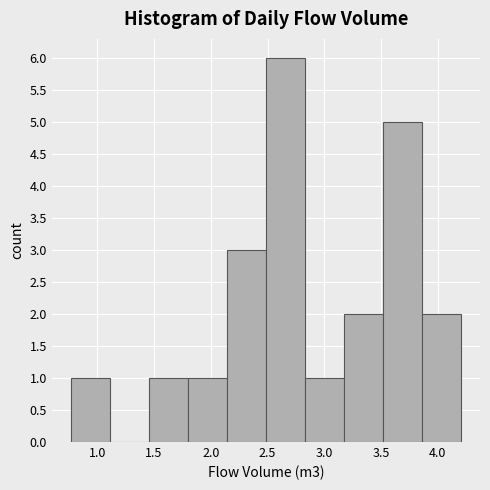

Reading left to right, list every bar in this chart as the range it spans on the x-axis followed by its height. Neither the bar edges nor the heights are printed on the chart, so give them approximately, as read against the axes.

0.75 to 1.10: 1
1.10 to 1.45: 0
1.45 to 1.80: 1
1.80 to 2.15: 1
2.15 to 2.50: 3
2.50 to 2.85: 6
2.85 to 3.15: 1
3.15 to 3.50: 2
3.50 to 3.85: 5
3.85 to 4.20: 2